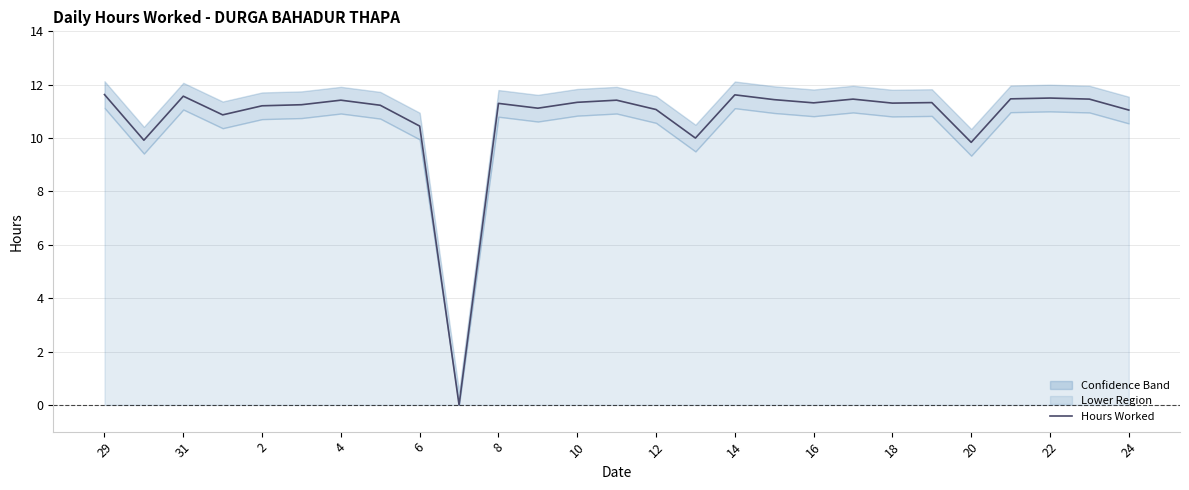

The value of Hours Worked at 6 is 10.4. True or false?

True